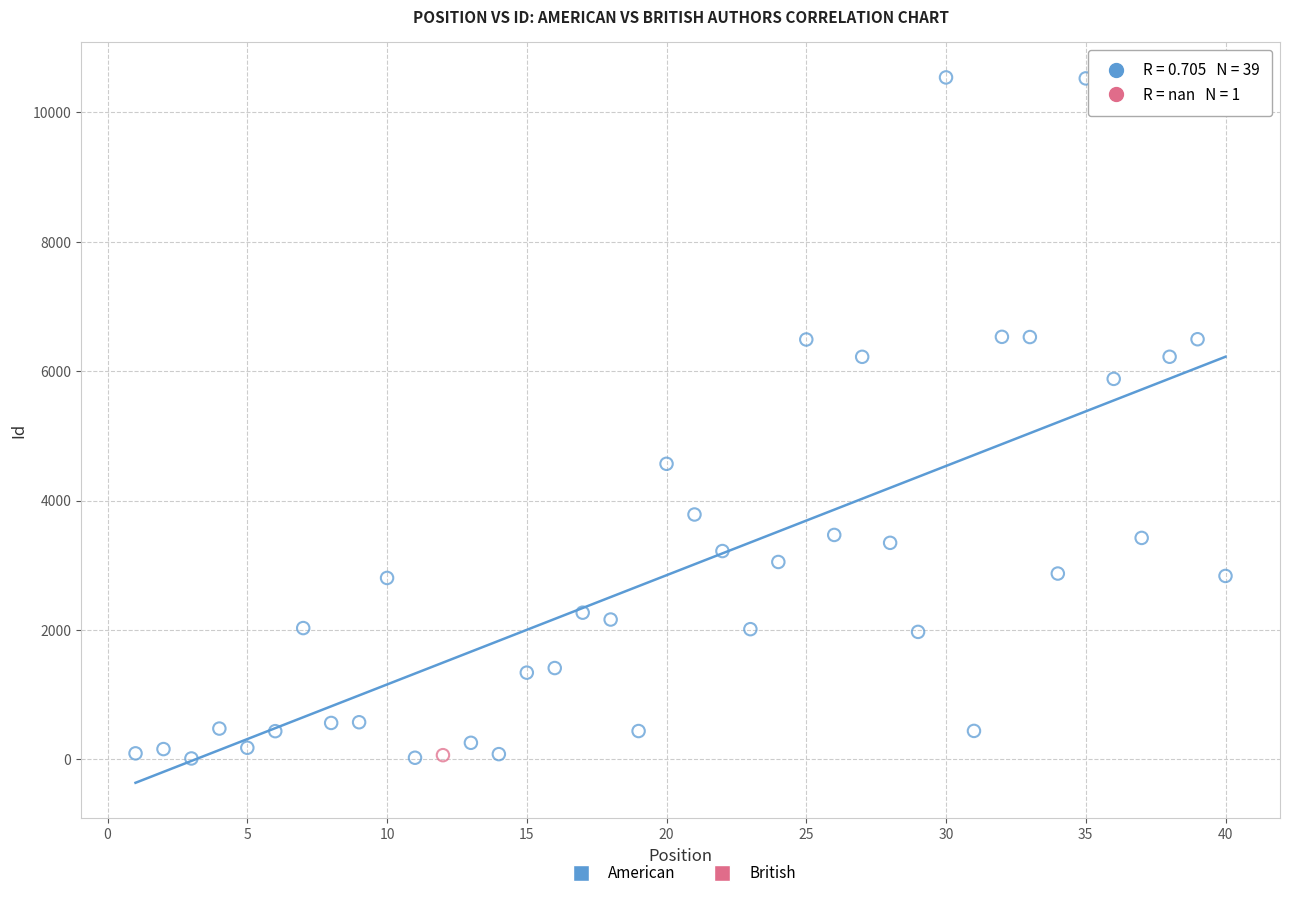

What are all the series names shown in the legend?

American, British